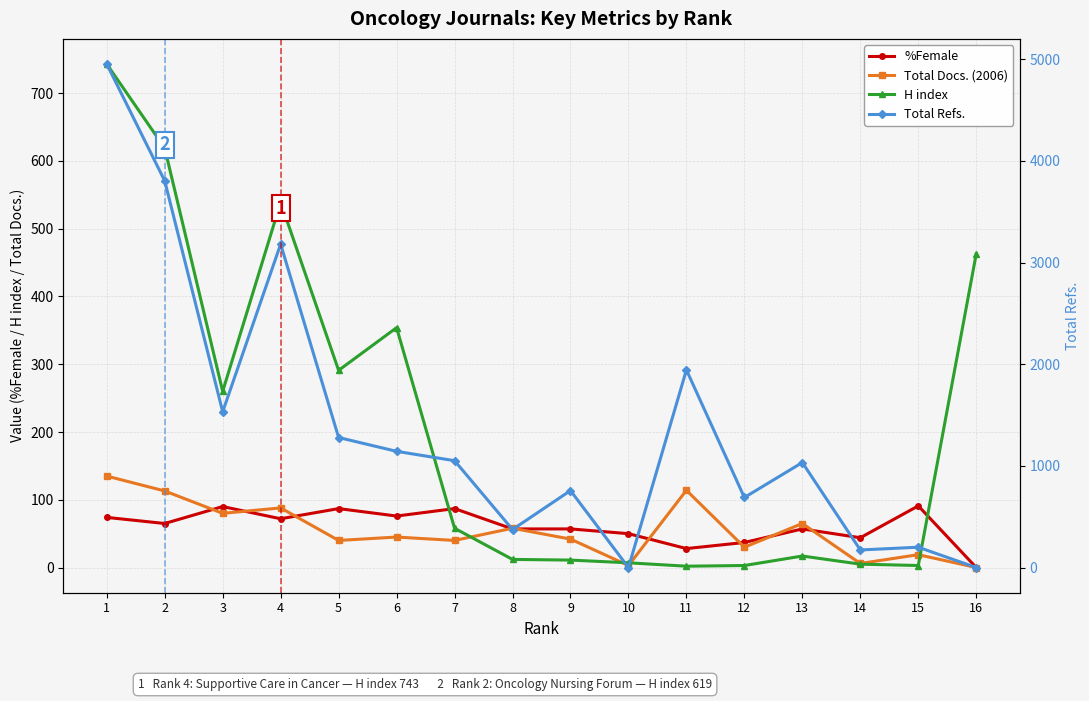

At which label is H index closest to 372?

6